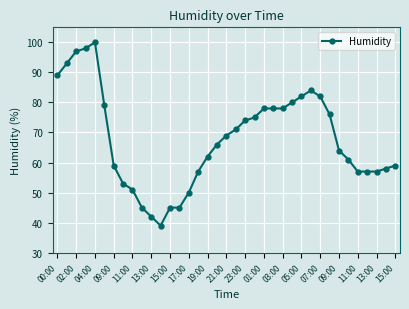

What is the difference between the maximum and minimum values?

61